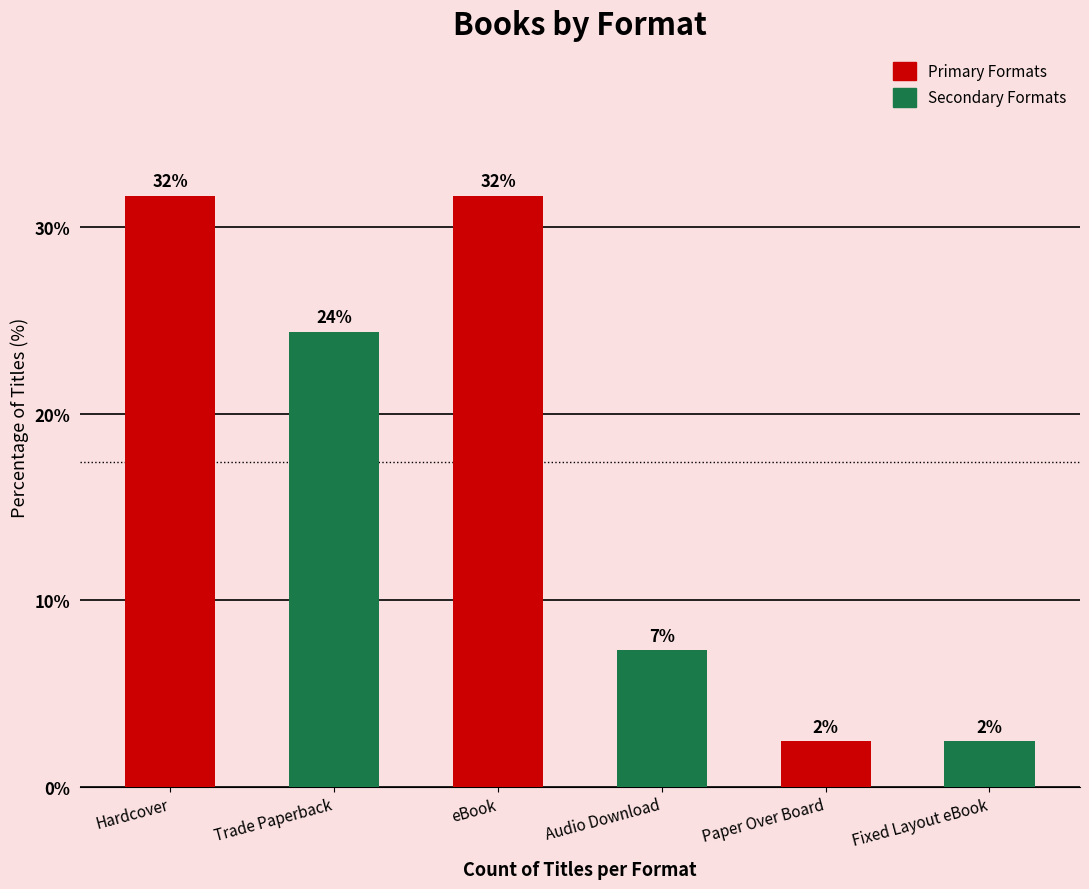

Which has a higher value, Fixed Layout eBook or Paper Over Board?

Fixed Layout eBook